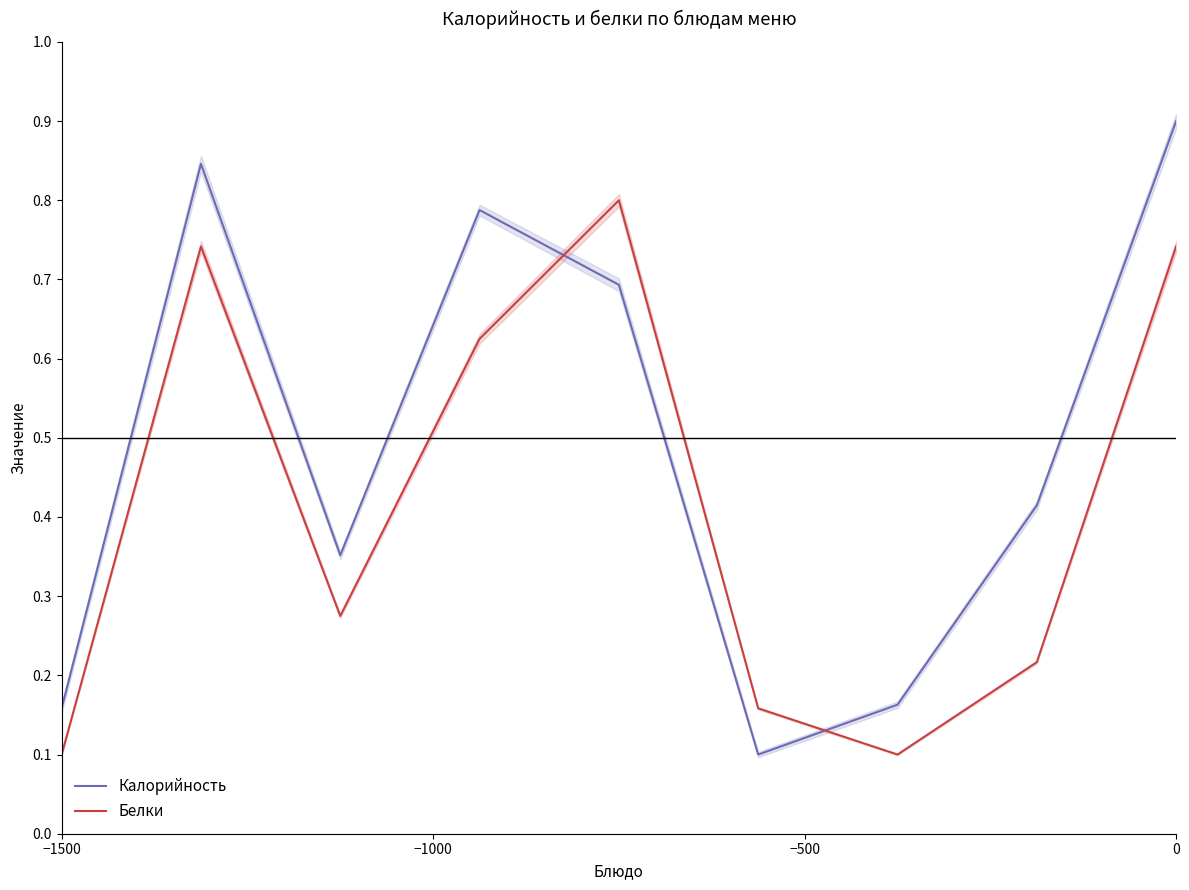

List the series in order of their peak value, lowest first.

Белки, Калорийность